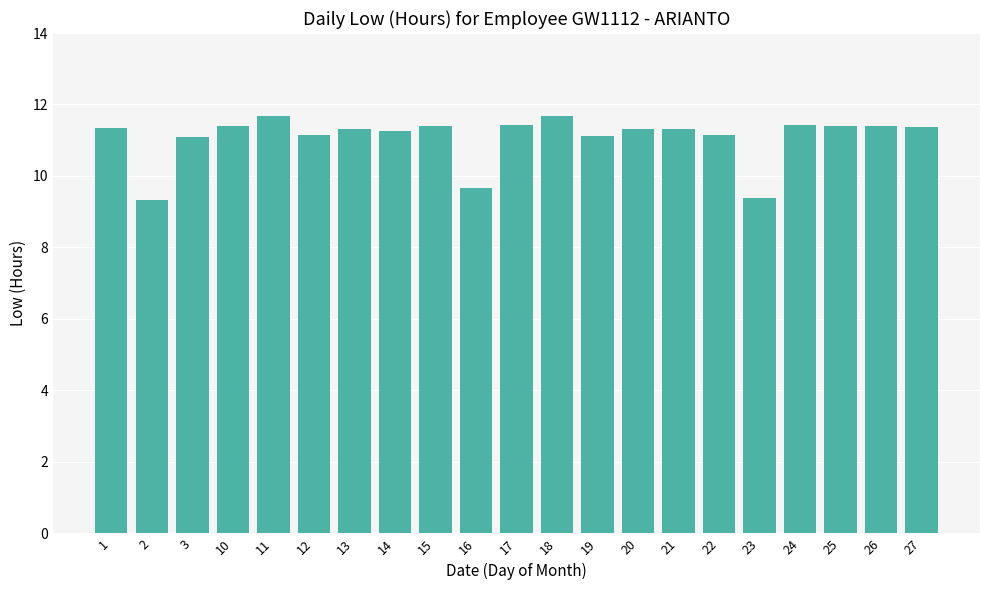

What is the value of the 15th bar from the left?

11.3